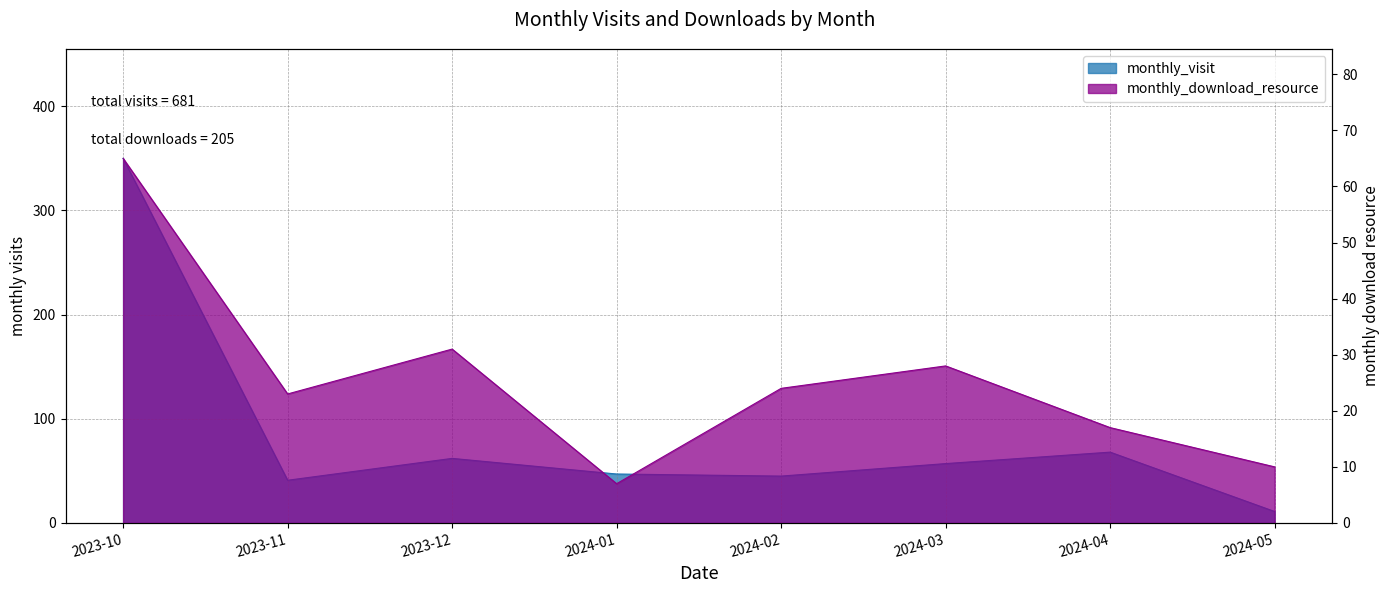

What is the sum of the monthly_visit values at 2024-04 and 2024-05?

79